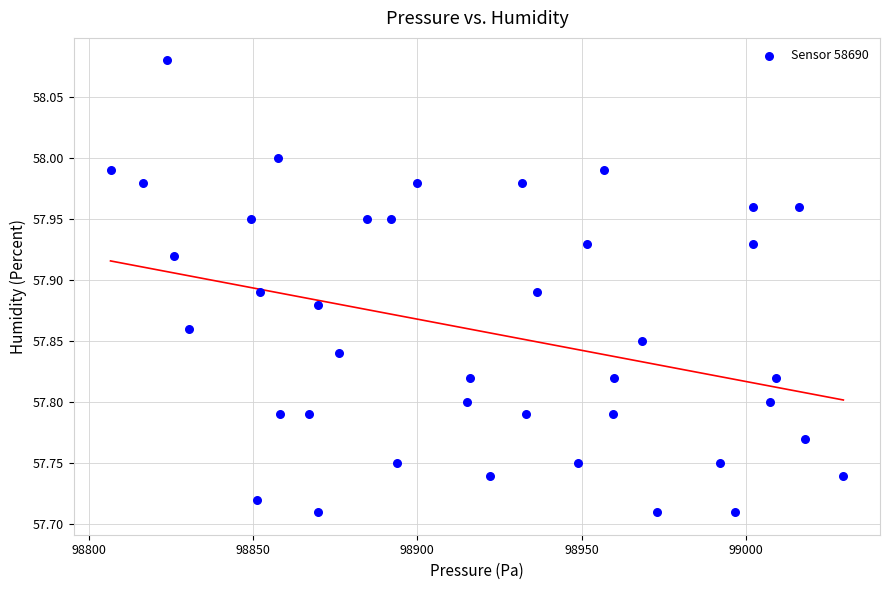

What is the range of X values (max minus min)?

223.0